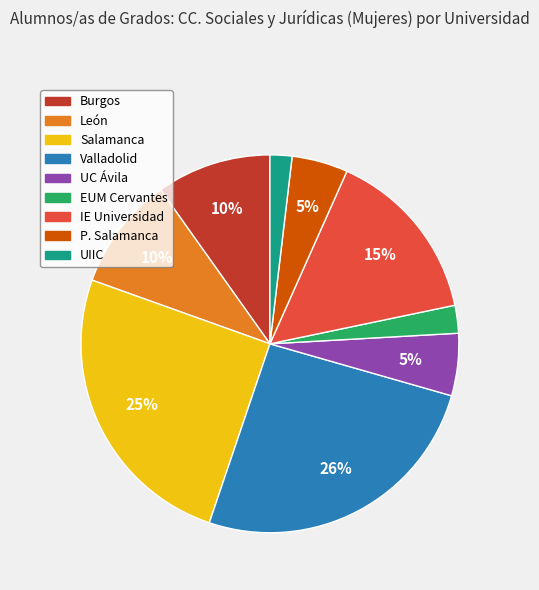

How many segments does this pie chart have?

9